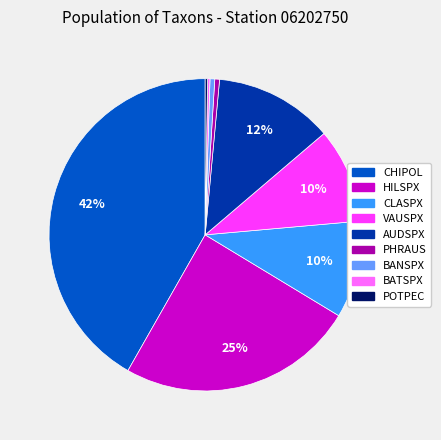

What is the largest slice in the pie chart?

CHIPOL